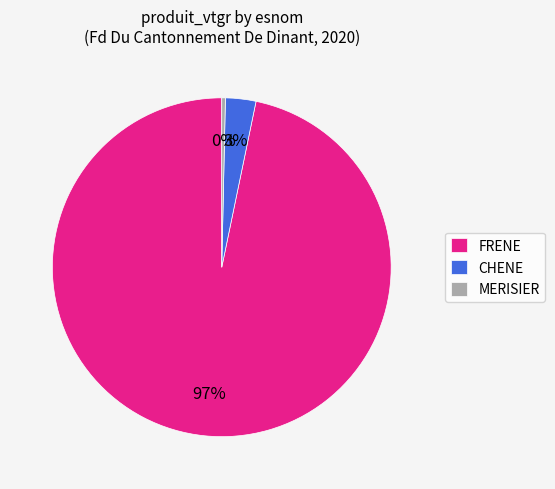

Between CHENE and FRENE, which is larger?

FRENE